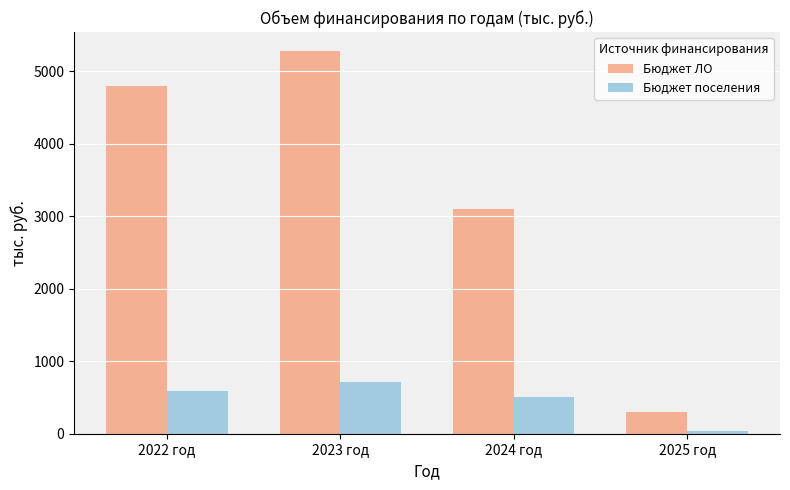

Rank the series at 2025 год from highest to lowest value.

Бюджет ЛО, Бюджет поселения